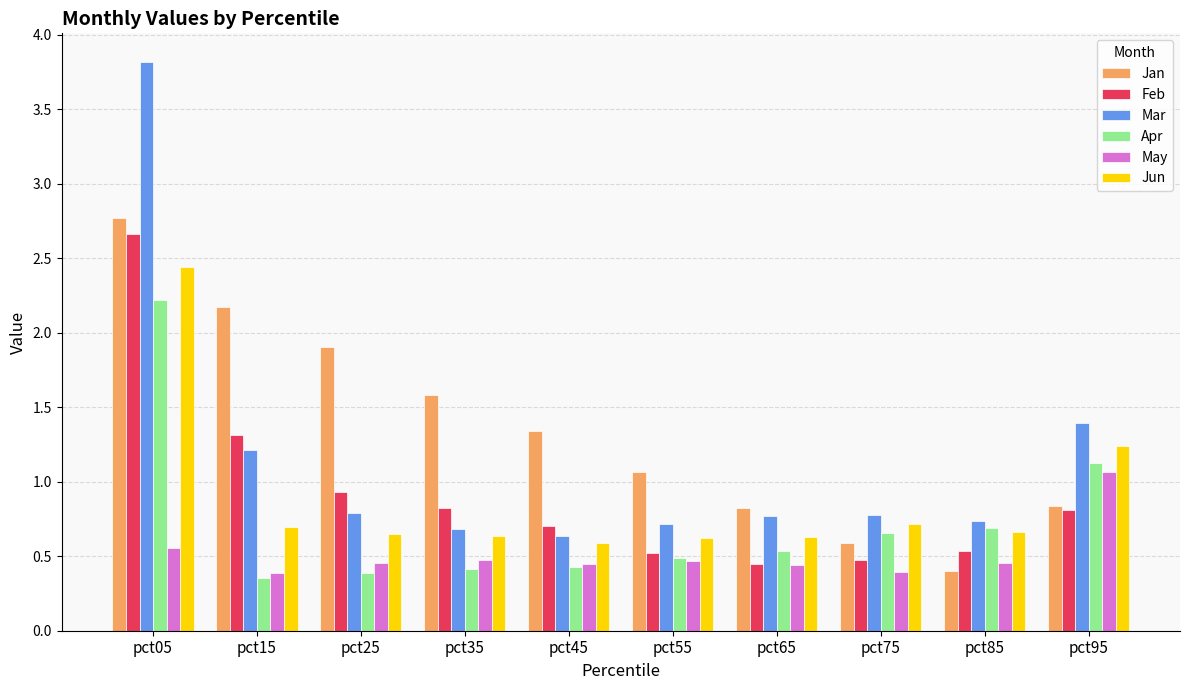

At which category is the sum across all series the highest?

pct05